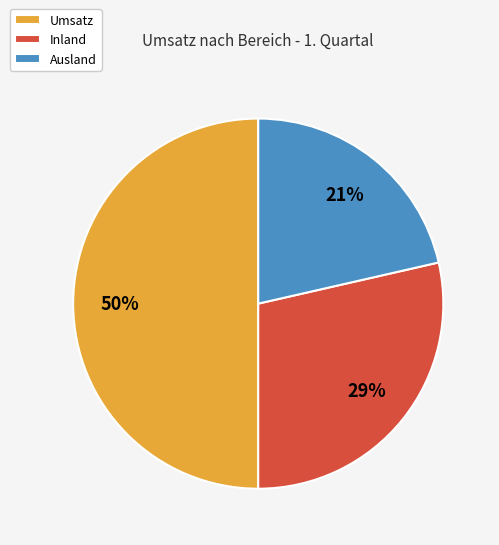

Combined, do Umsatz and Inland account for over 50%?

Yes